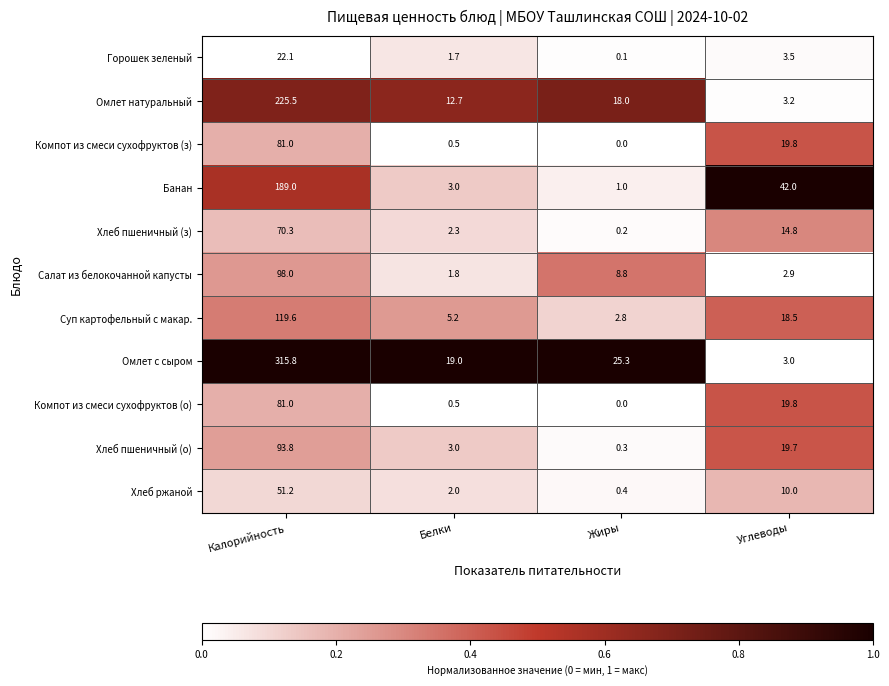

Which series has the widest spread of values?

Омлет с сыром